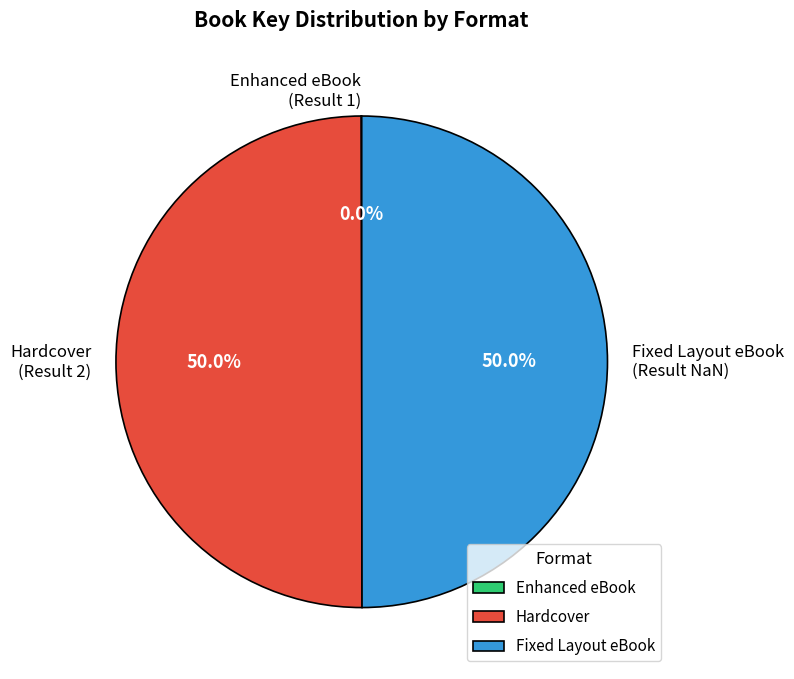

How much of the chart is everything except Fixed Layout eBook?

50.0%